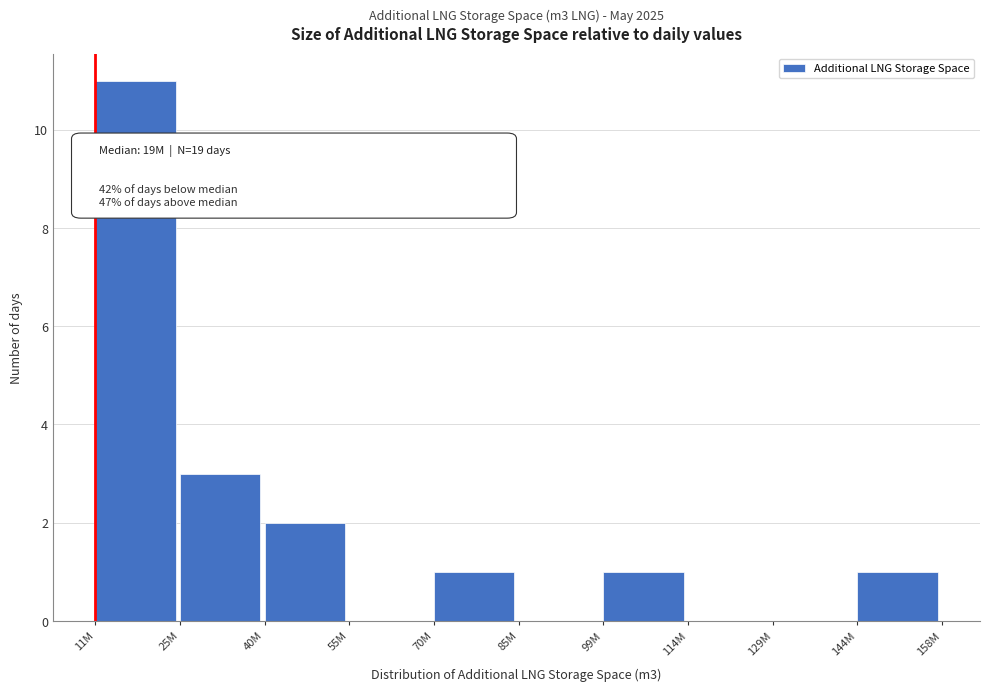

Reading right to left, extract all data points from this chart.

144M=1	129M=0	114M=0	99M=1	85M=0	70M=1	55M=0	40M=2	25M=3	11M=11